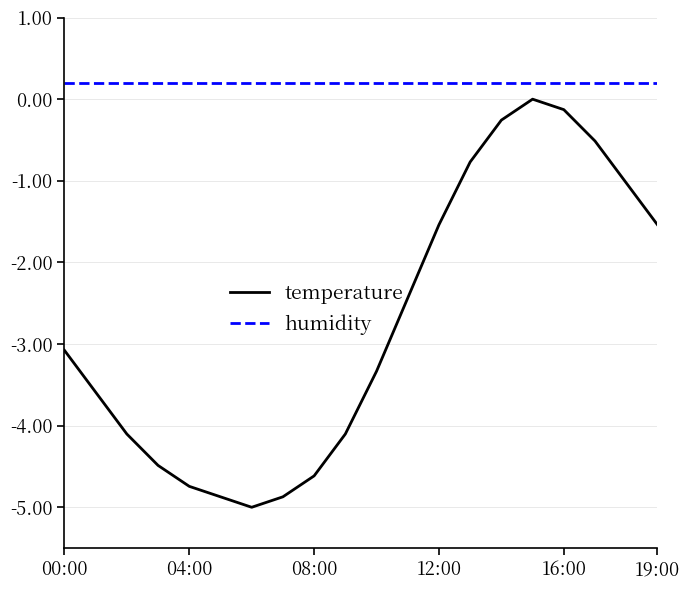

List the series in order of their overall mean, highest first.

humidity, temperature